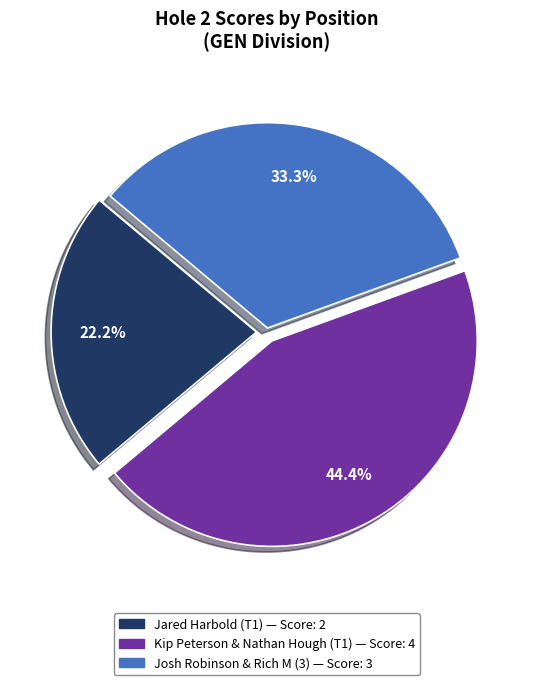

Is the sum of Josh Robinson & Rich M (3) and Kip Peterson & Nathan Hough (T1) greater than half?

Yes